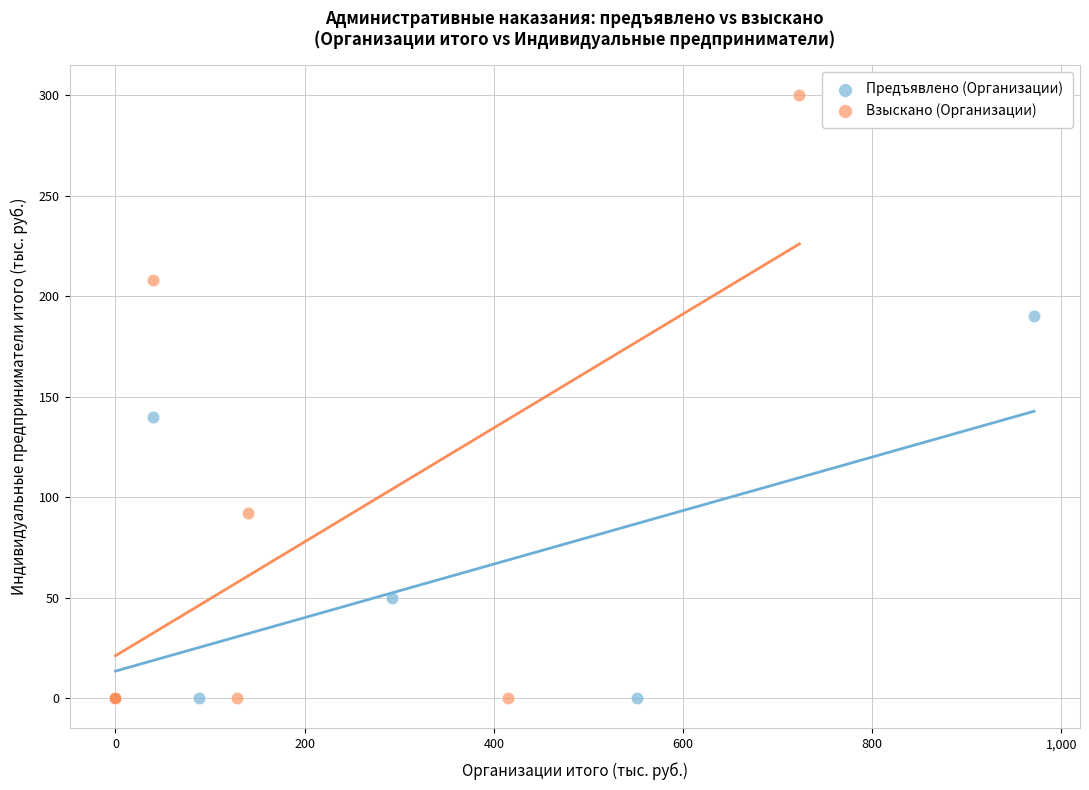

Which series reaches the maximum Y coordinate?

Взыскано (Организации)